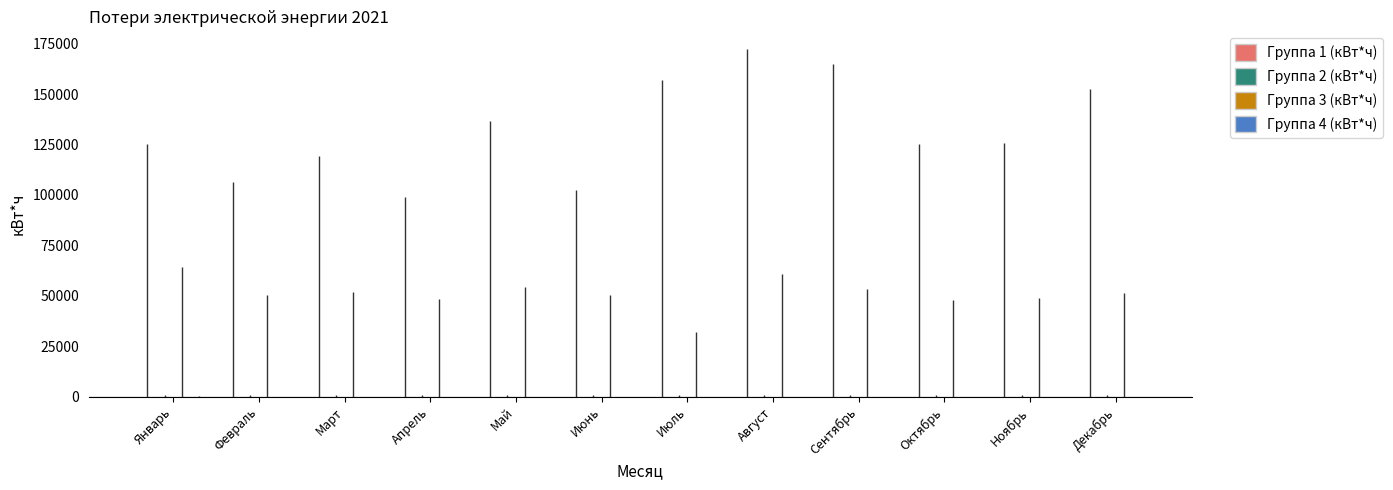

Read the Группа 2 (кВт*ч) value at Январь, to the nearest 10.

830